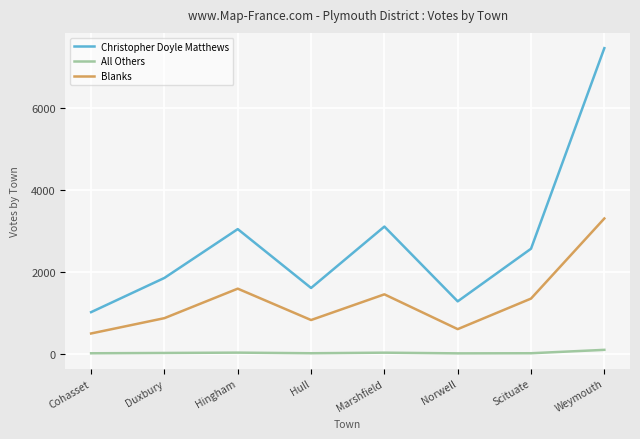

Which series has the largest range (max minus min)?

Christopher Doyle Matthews